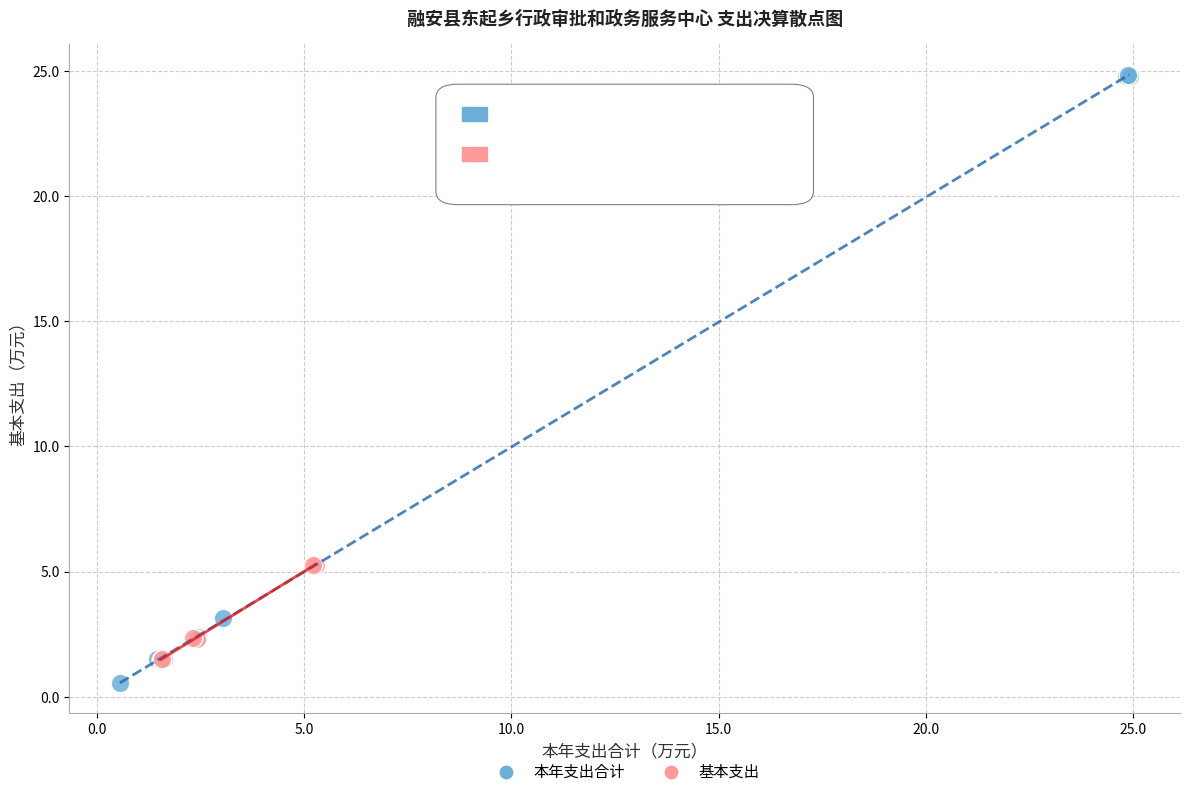

Which series contains the highest Y value?

本年支出合计